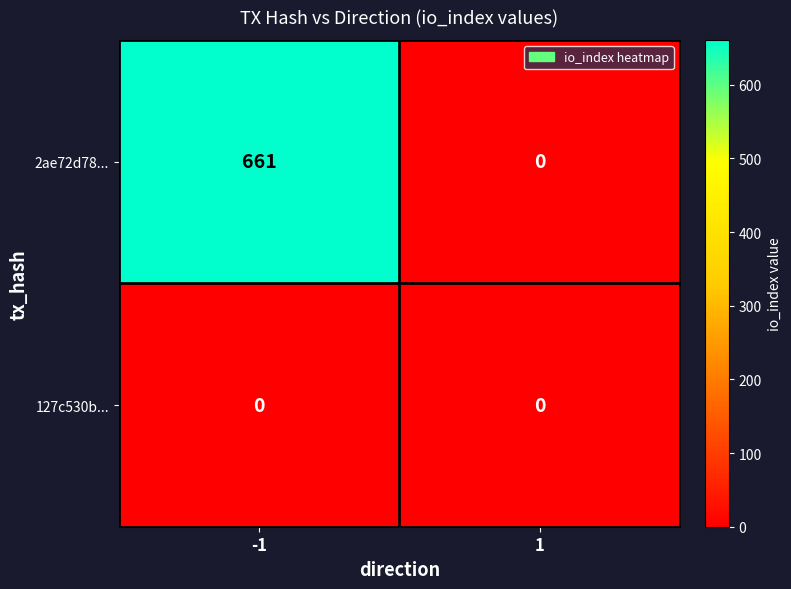

Reading left to right, extract all data points from this chart.

2ae72d78...: -1=661	1=0
127c530b...: -1=0	1=0